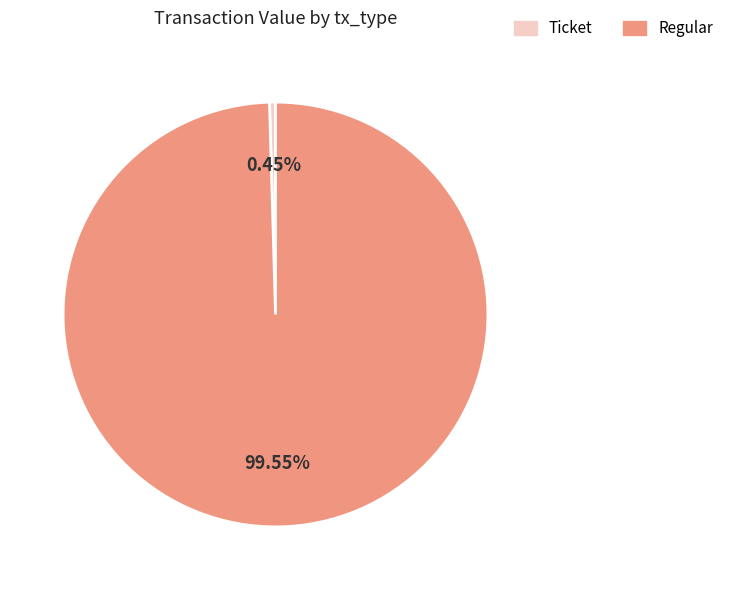

What is the smallest slice in the pie chart?

Ticket